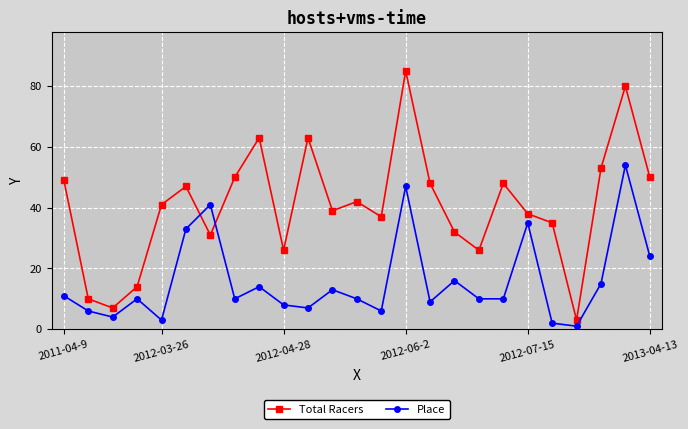

Which series ends up on top after the final intersection of Total Racers and Place?

Total Racers